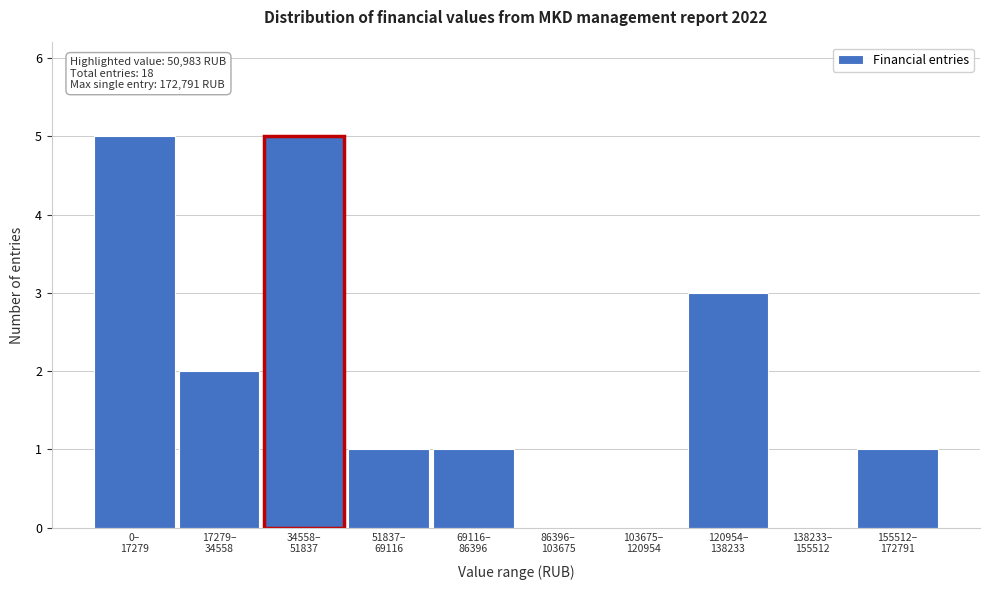

What is the sum of all values?

18